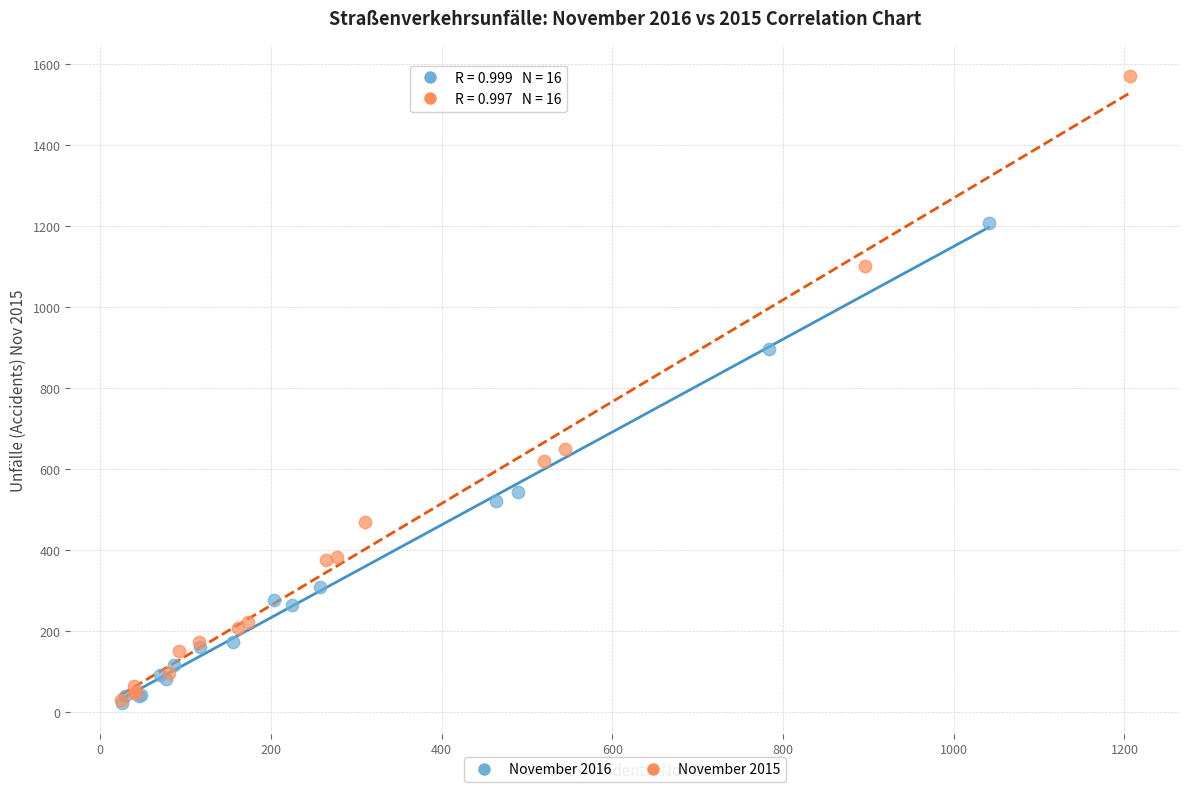

Which series has the widest spread of Y values?

November 2015